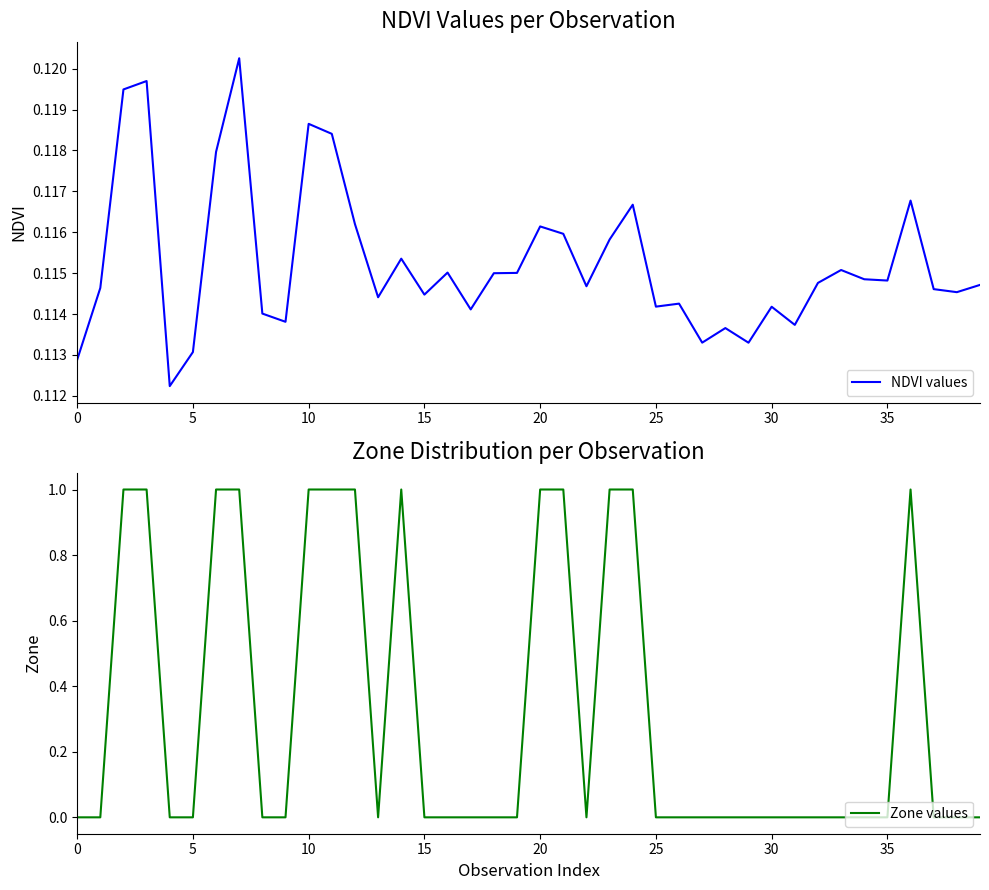

After their last crossing, which series has the higher values: Zone values or NDVI values?

NDVI values